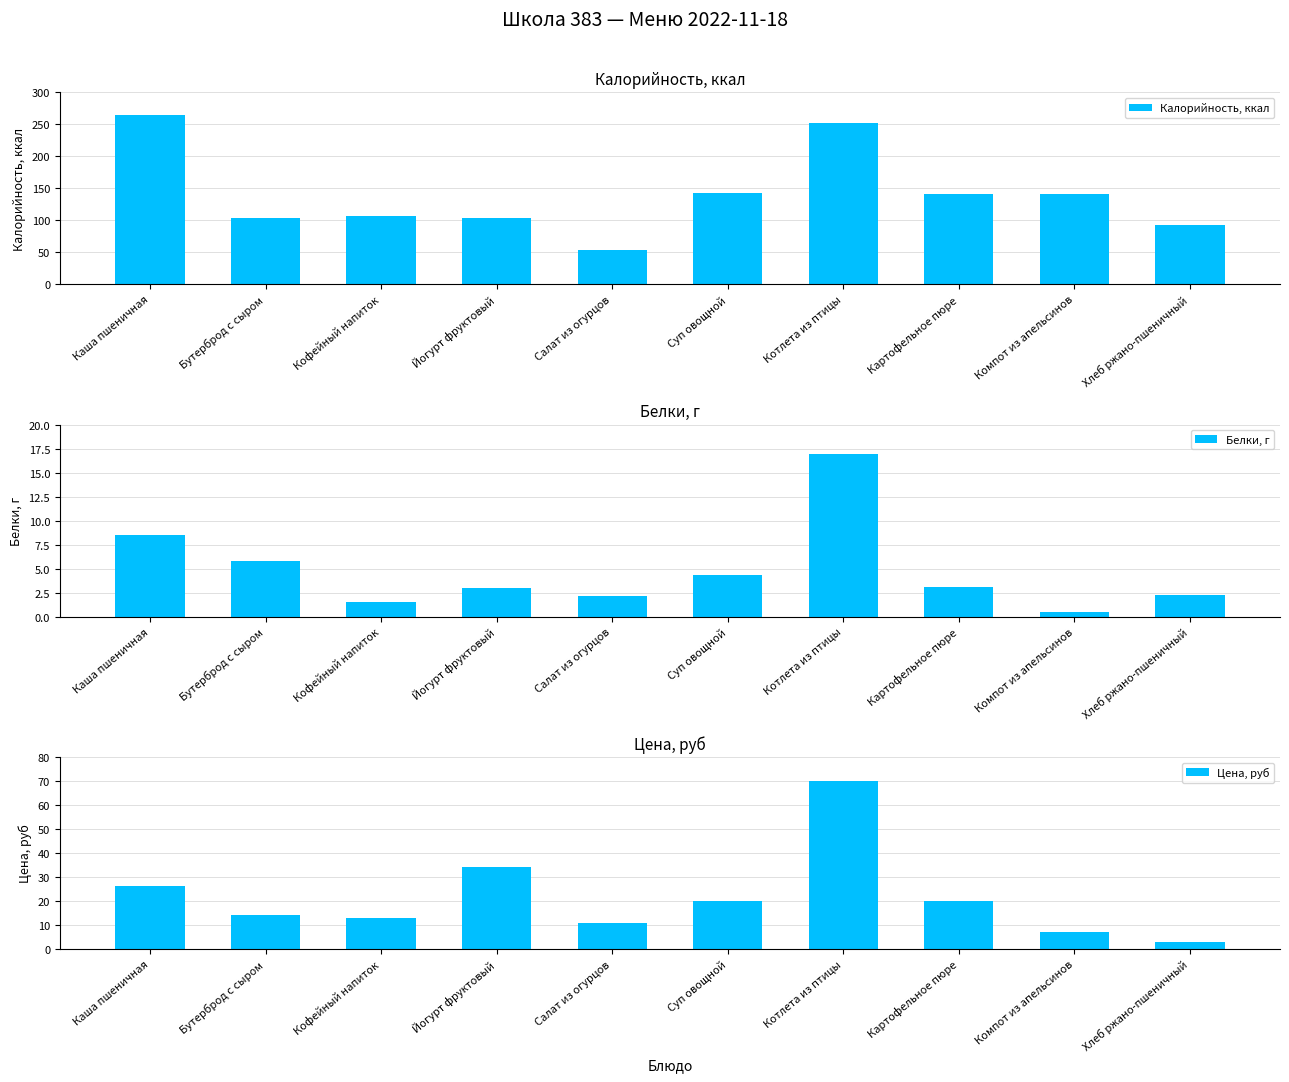

What are all the series names shown in the legend?

Калорийность, ккал, Белки, г, Цена, руб